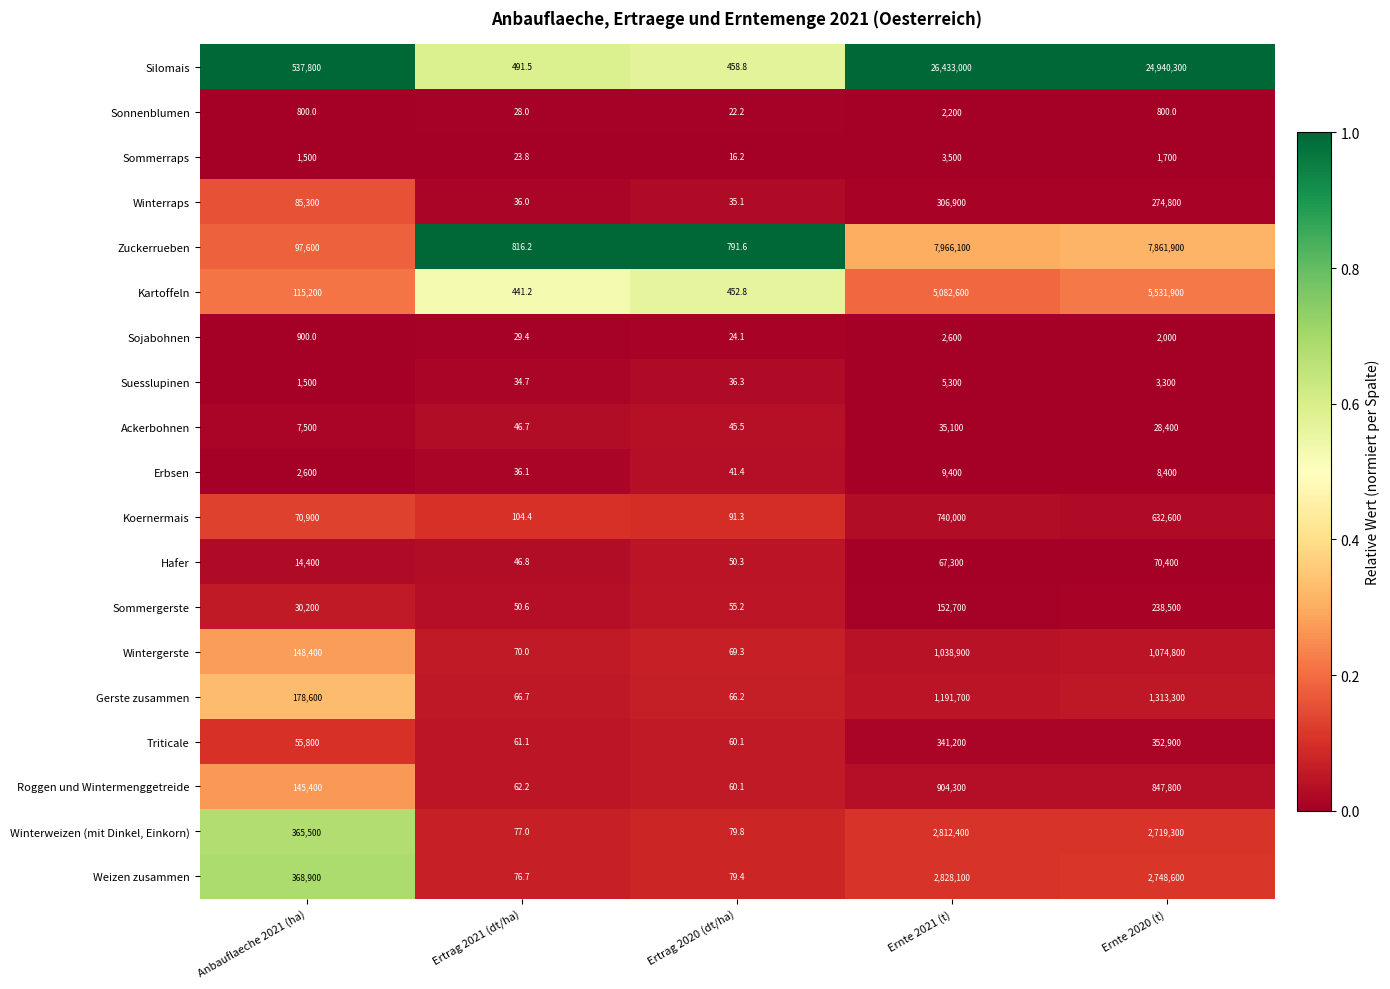

Rank the categories by Winterweizen (mit Dinkel, Einkorn) value from lowest to highest.

Ertrag 2021 (dt/ha), Ertrag 2020 (dt/ha), Anbauflaeche 2021 (ha), Ernte 2020 (t), Ernte 2021 (t)